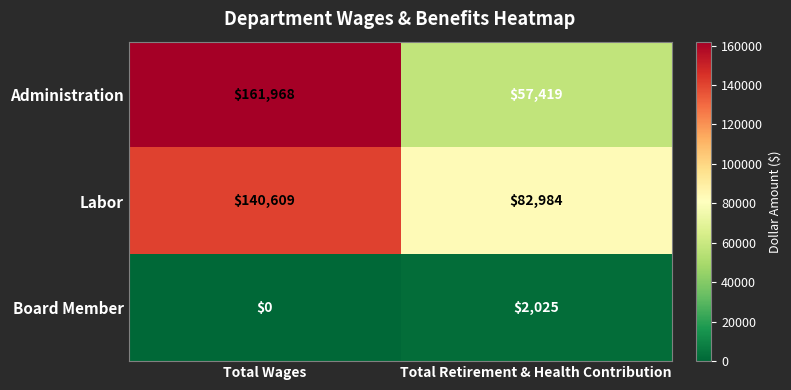

What is the difference between the highest and lowest values at Total Retirement & Health Contribution?

80959